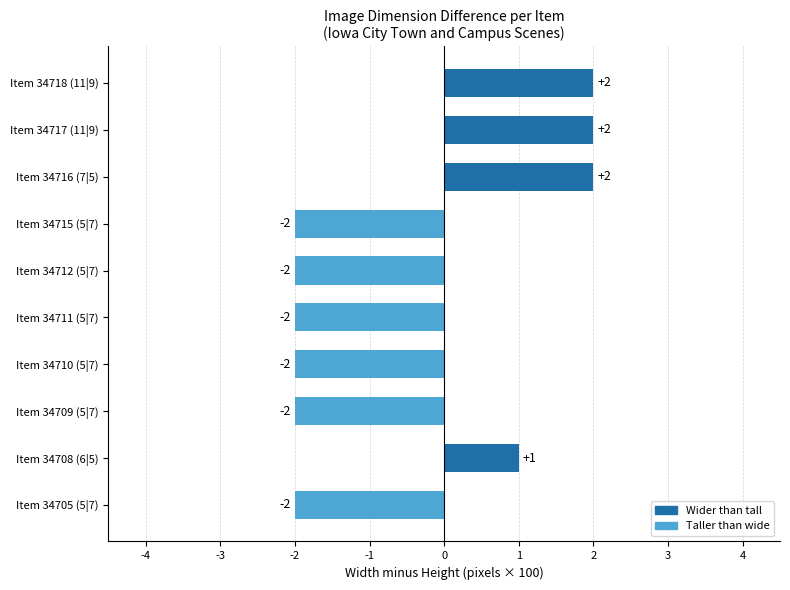

What is the difference between the second highest and minimum values?

4